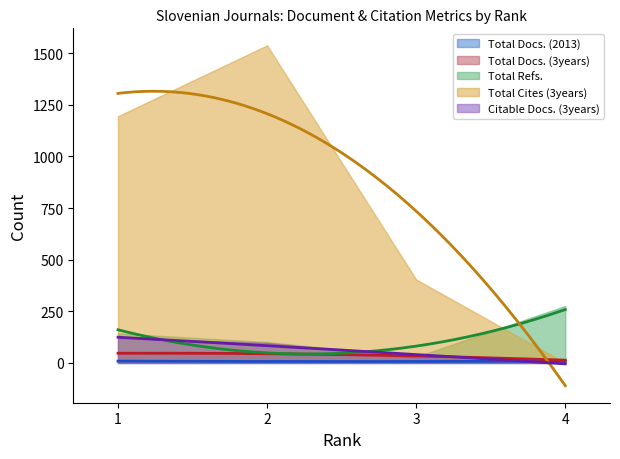

What is the difference between the Citable Docs. (3years) values at 3 and 4?

27